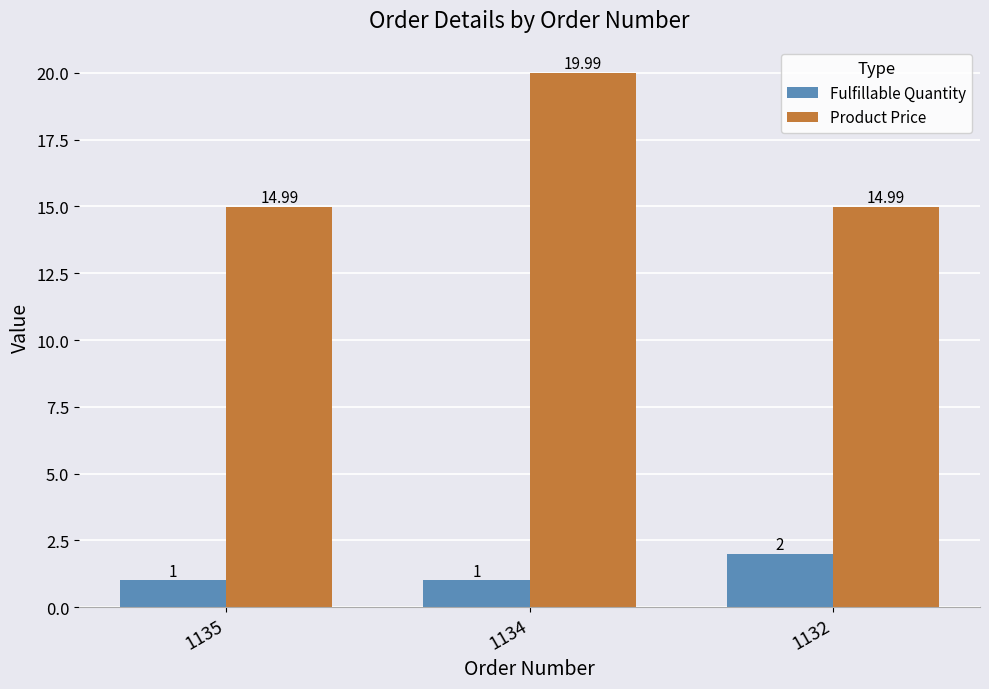

Which series has the largest range (max minus min)?

Product Price